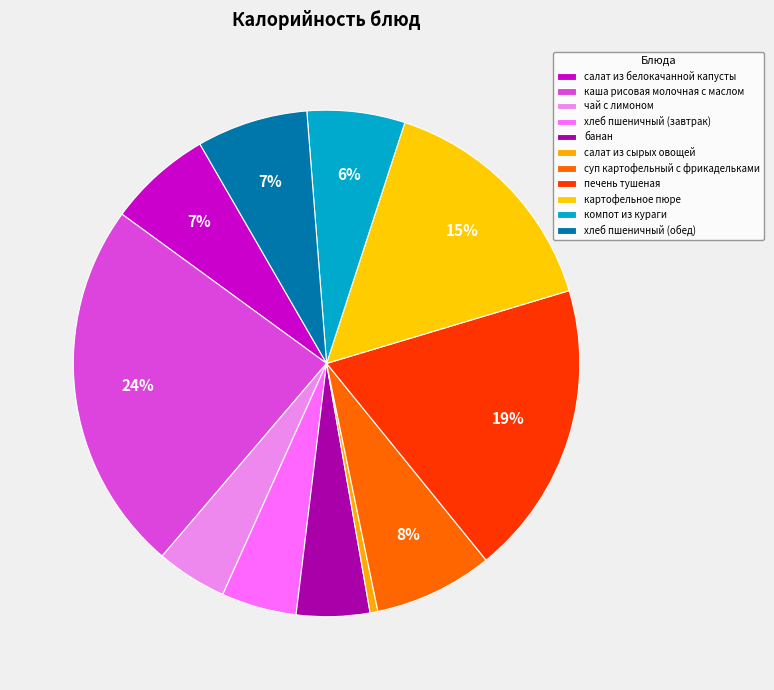

To the nearest percent, what is the combined percentage of салат из белокачанной капусты and печень тушеная?

25%